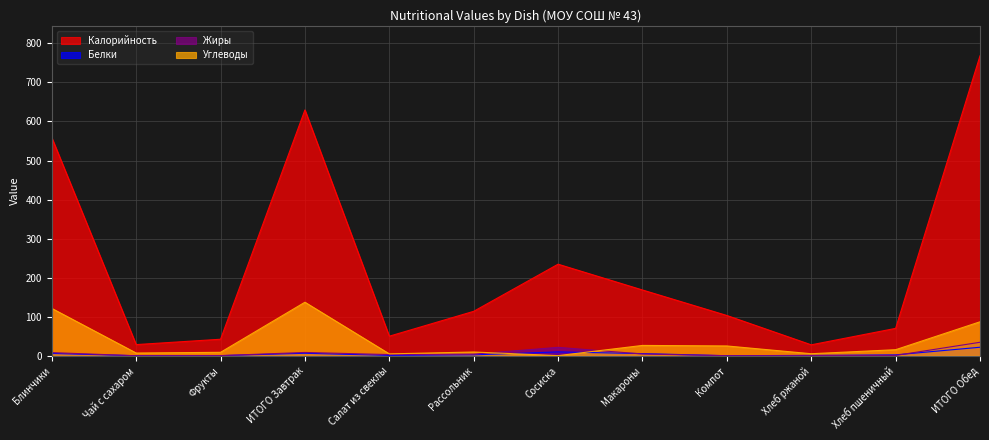

How many interior local valleys does the Белки series have?

3